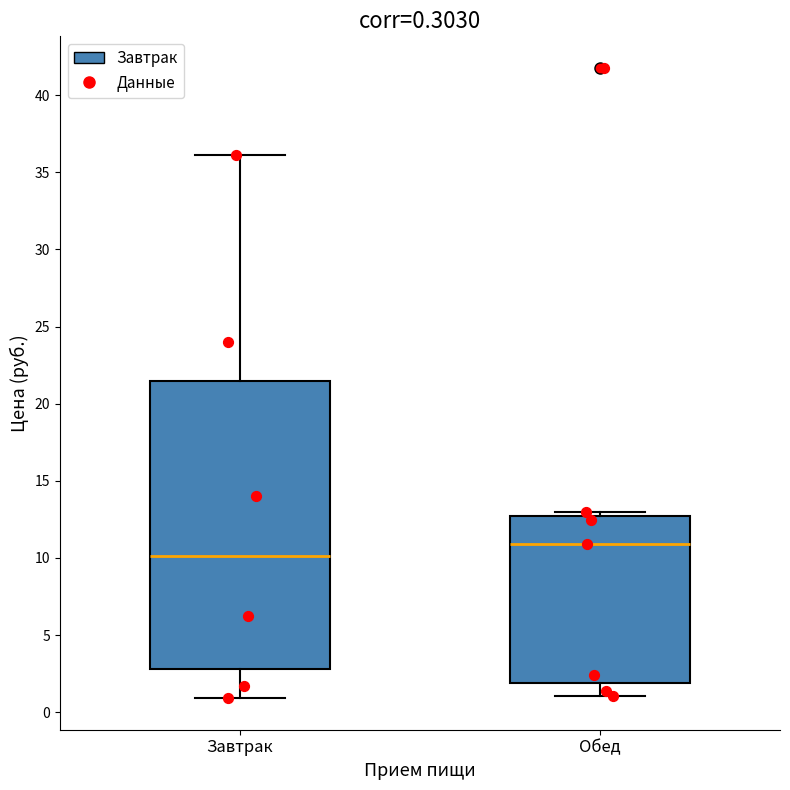

Which box is the tallest, from its lower edge to its upper edge?

Завтрак